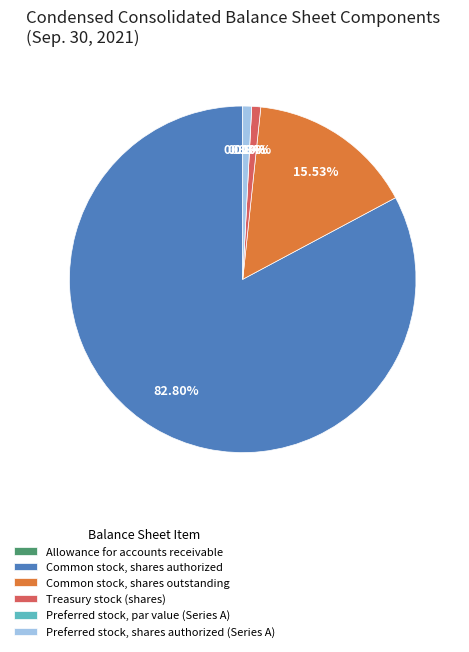

Which category accounts for the majority?

Common stock, shares authorized